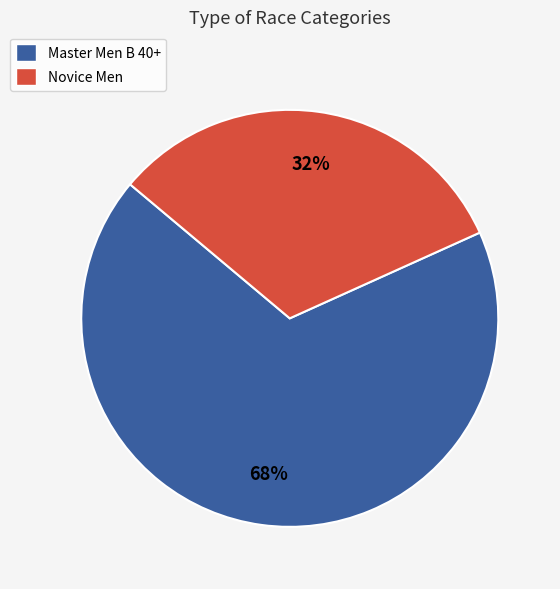

What percentage is the Master Men B 40+ slice, to the nearest percent?

68%